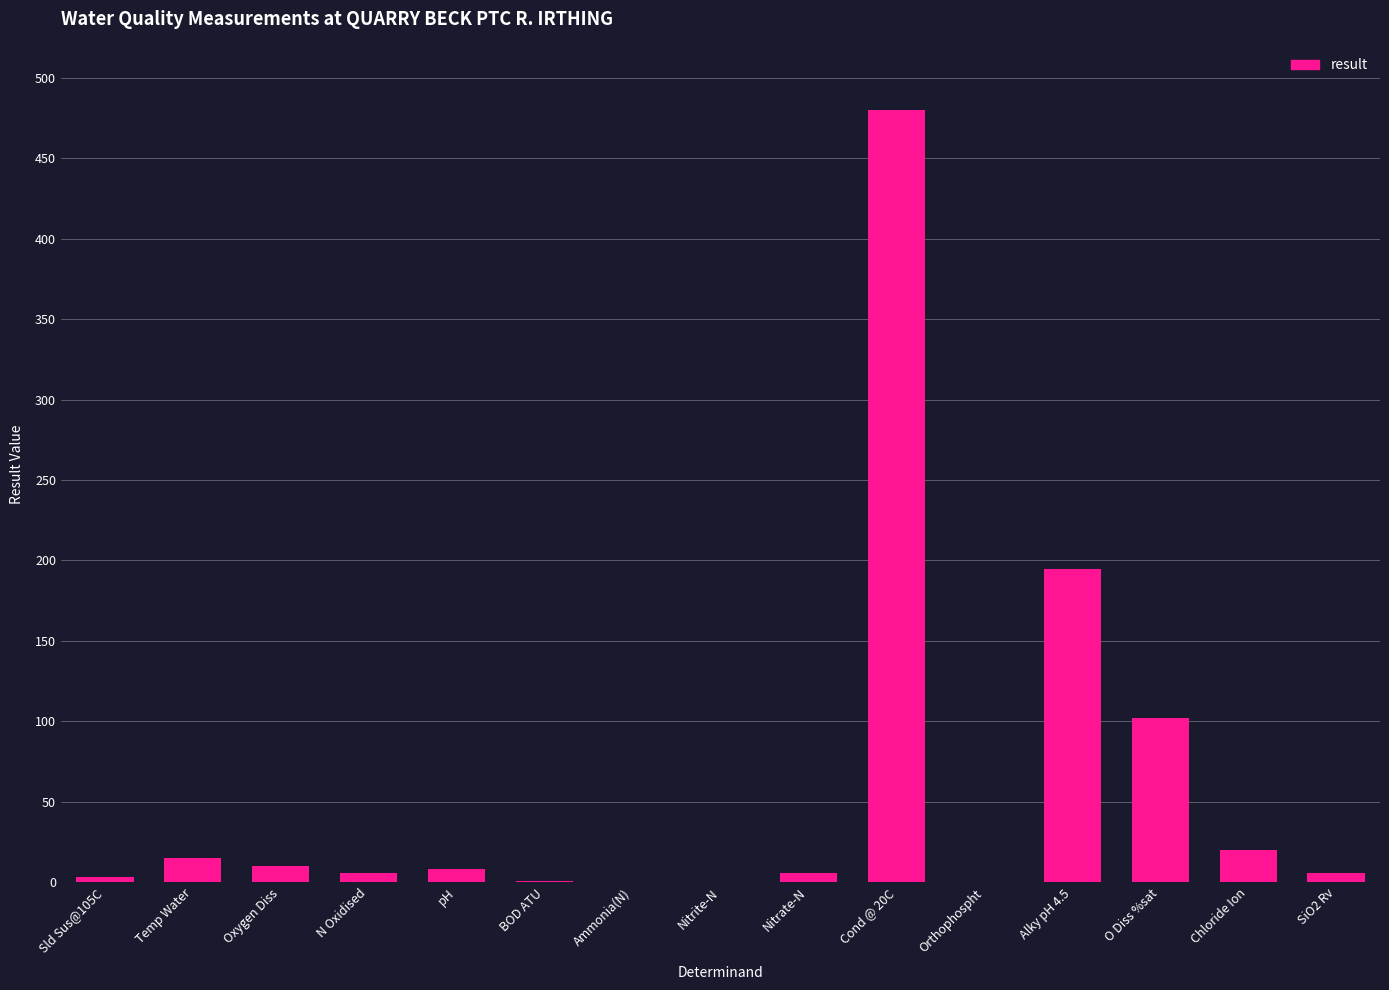

What is the maximum value shown in the chart?

480.0